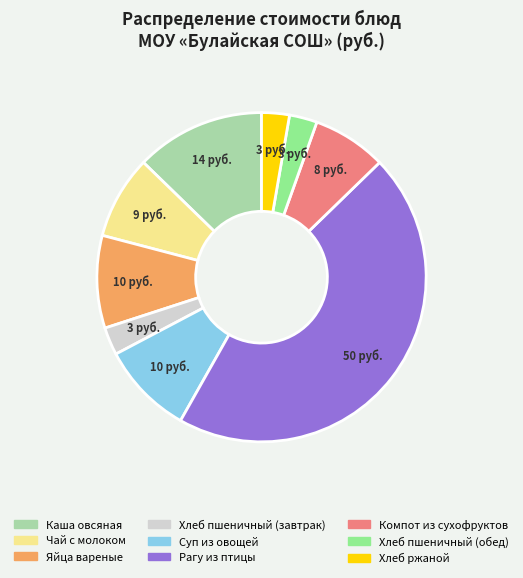

Do Рагу из птицы and Чай с молоком together represent more than half of the pie?

Yes